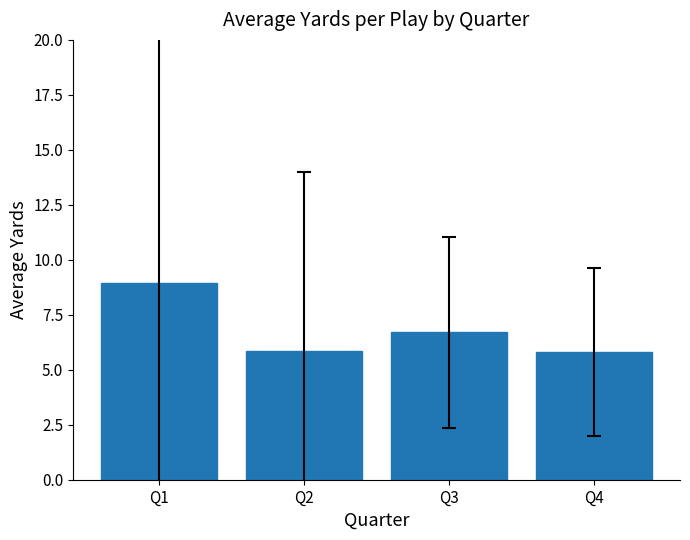

Where is the data nearest to the value 7?

Q3